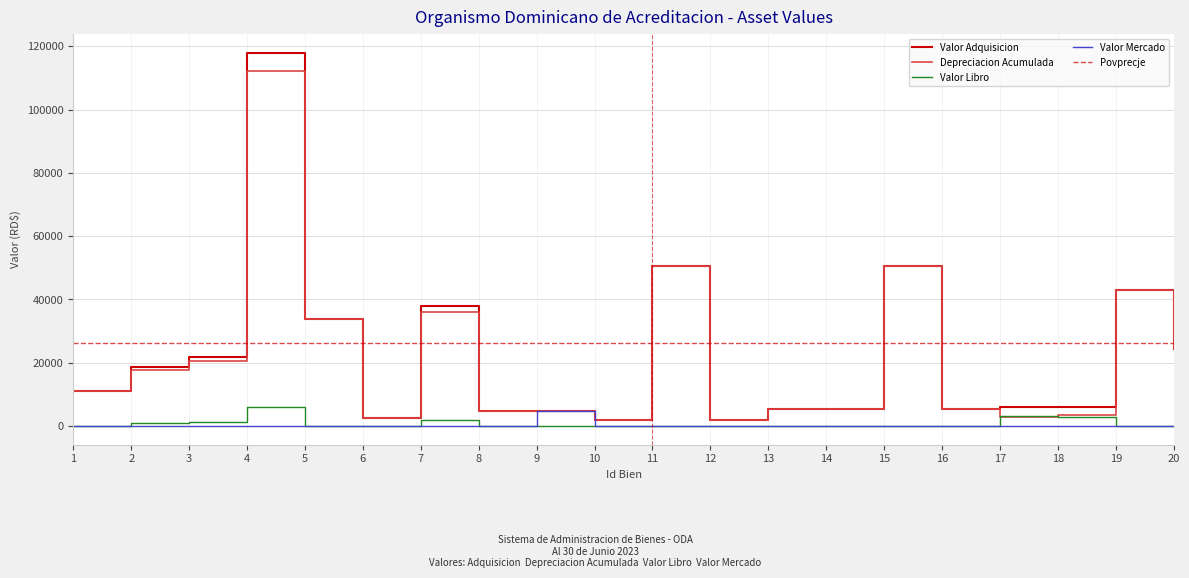

Rank the categories by Valor Libro value from lowest to highest.

1, 5, 6, 8, 9, 10, 11, 12, 13, 14, 15, 16, 19, 20, 2, 3, 7, 18, 17, 4